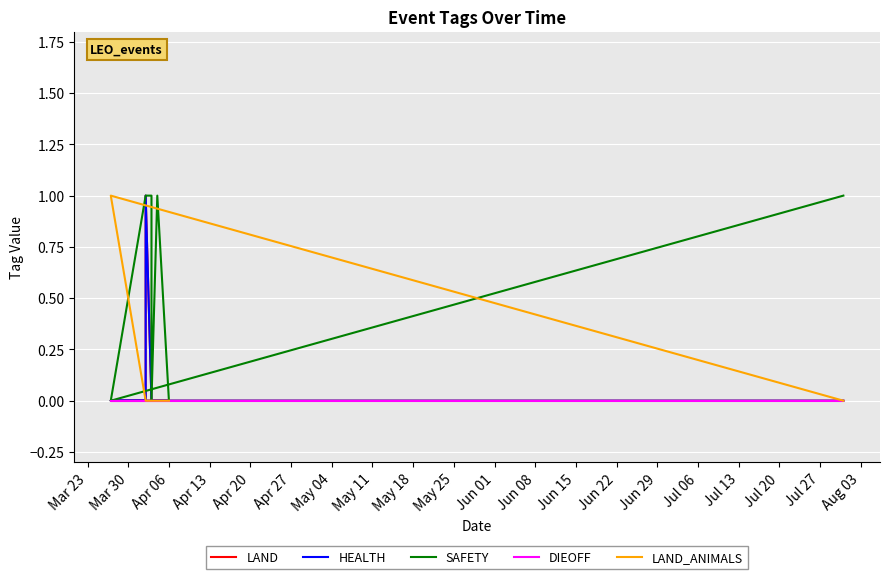

What is the label of the 3rd point from the left?

Apr 06